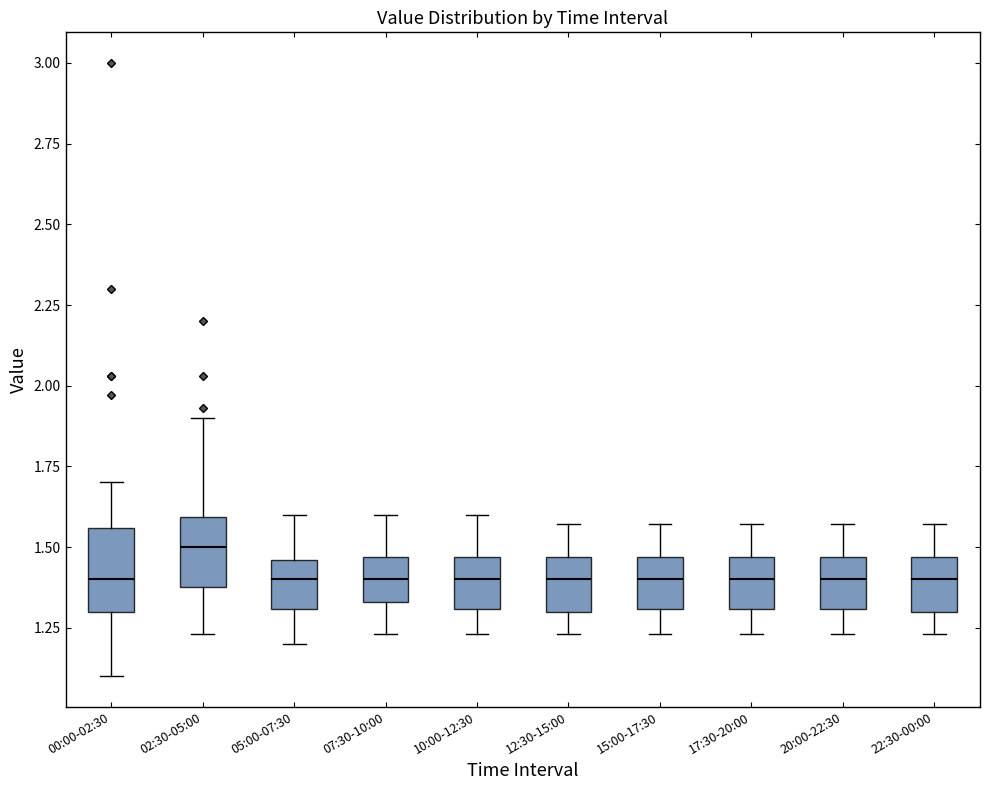

Where does the median line of the box for 05:00-07:30 sit on the y-axis? The values are not printed on the chart, so give them approximately, as read against the axis.

1.40